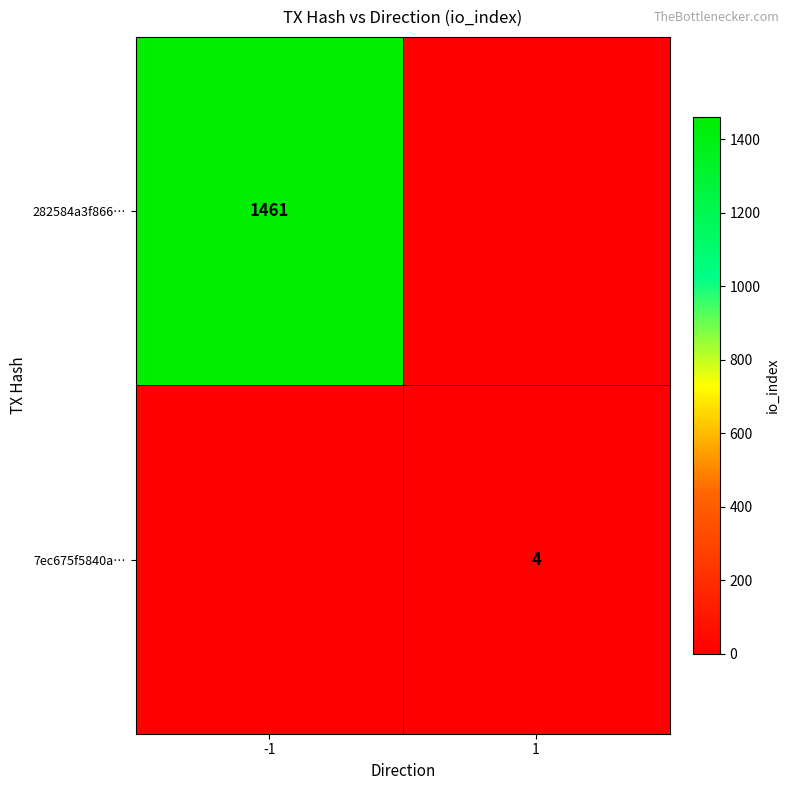

True or false: 282584a3f866… has a value of 2496 at -1.

False